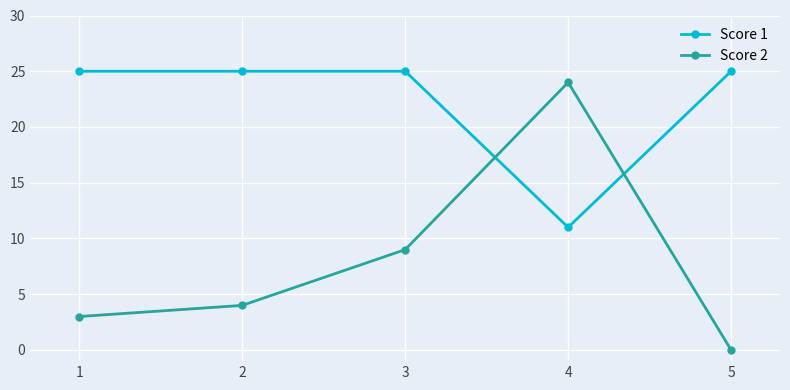

What is the value of the Score 1 point at the 4th from the left?

11